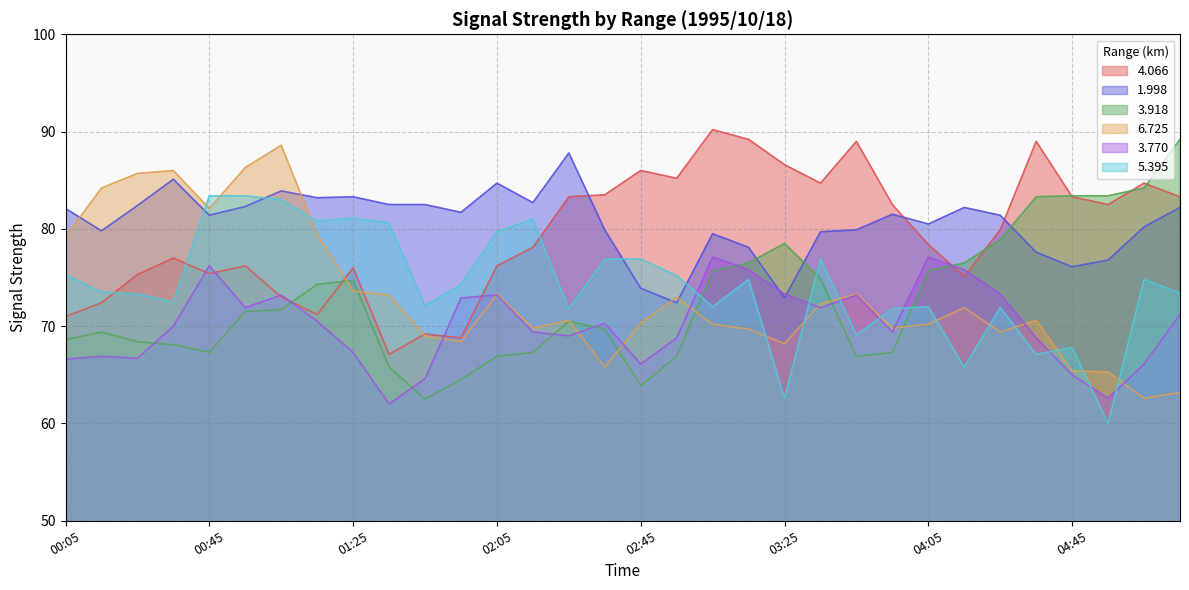

After their last crossing, which series has the higher values: 1.998 or 6.725?

1.998